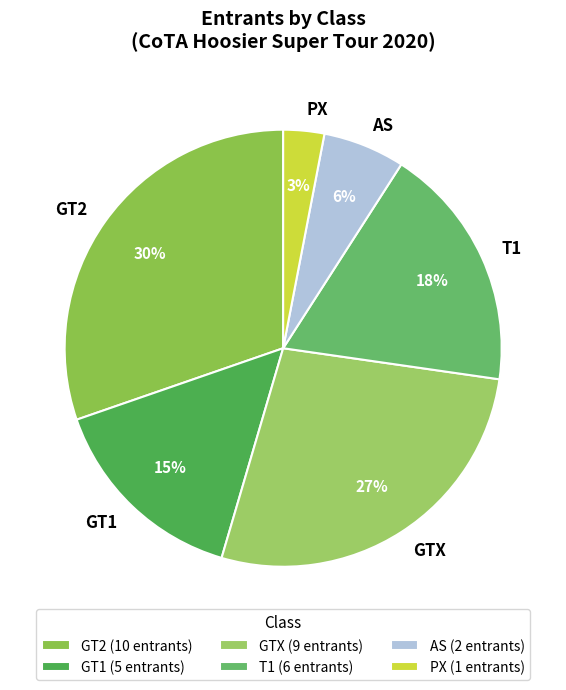

Is there a majority slice in this chart?

No